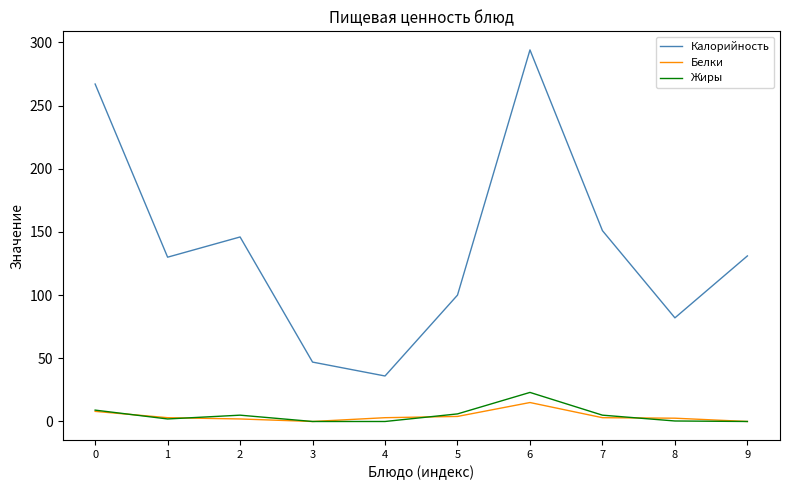

True or false: Калорийность and Белки cross at least once.

False